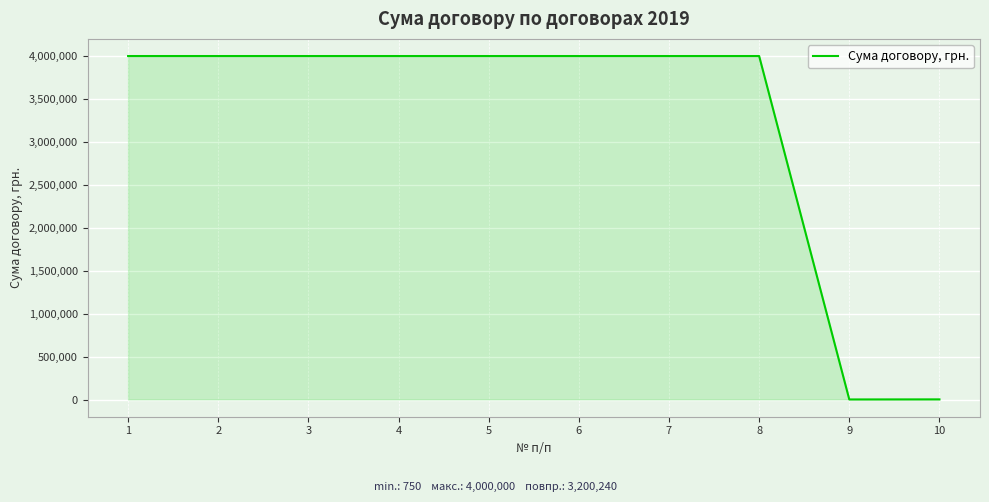

What is the difference between the maximum and minimum values?

3999250